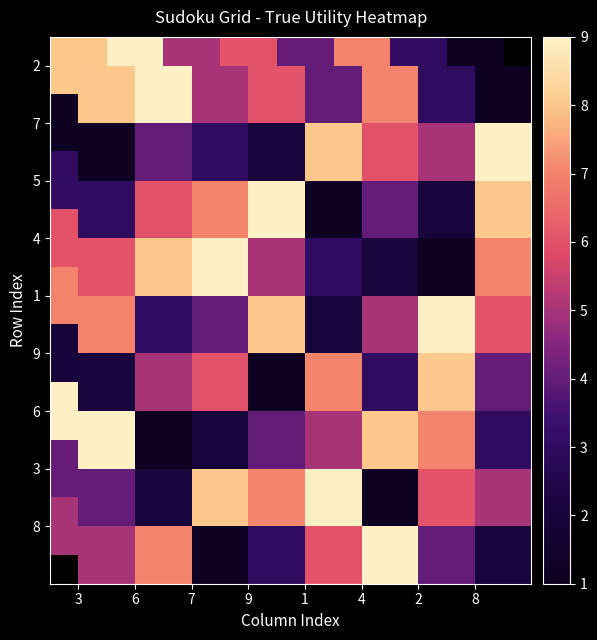

Between 4 and 2, which is larger?

4